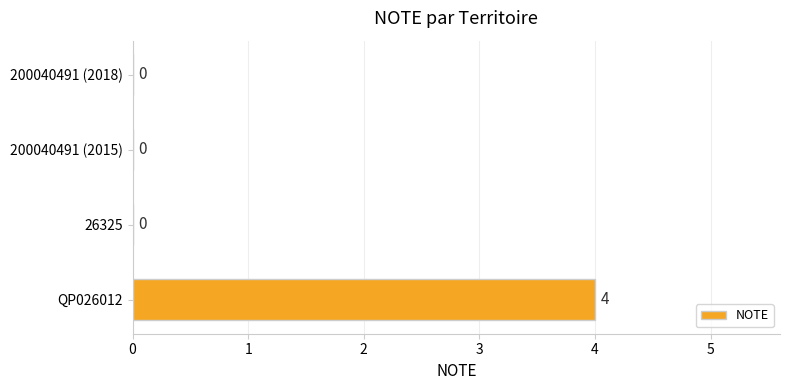

What is the sum of all values?

4